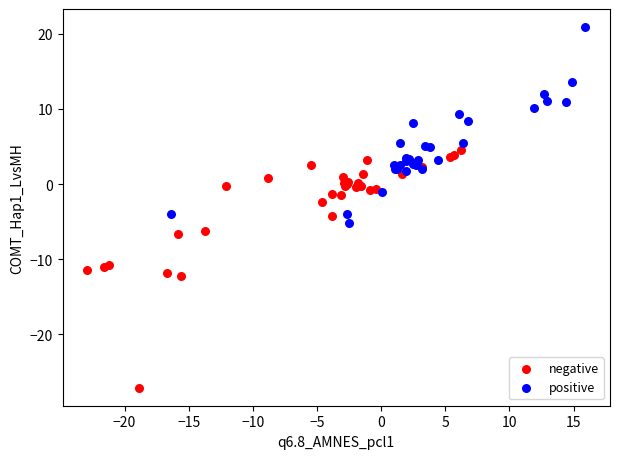

What are all the series names shown in the legend?

negative, positive